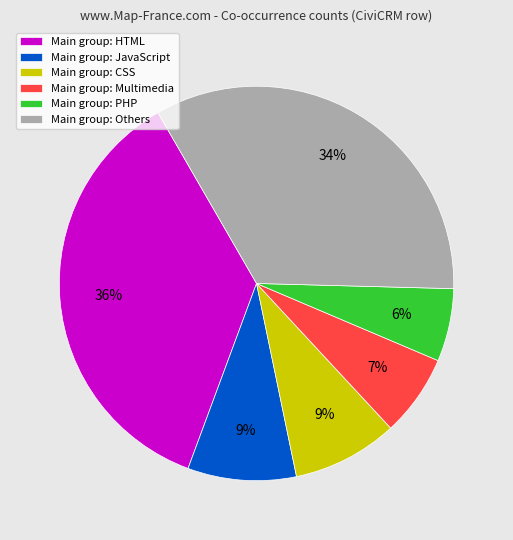

What is the smallest slice in the pie chart?

Main group: PHP